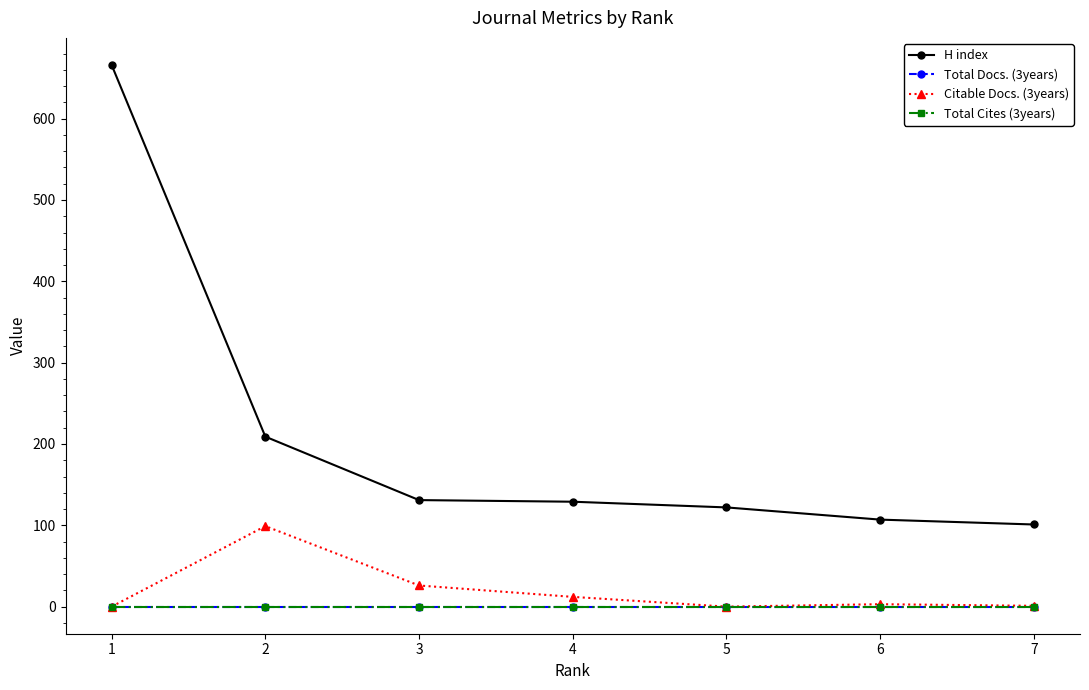

Is the value of Total Docs. (3years) at 7 greater than the value of Total Cites (3years) at 4?

No